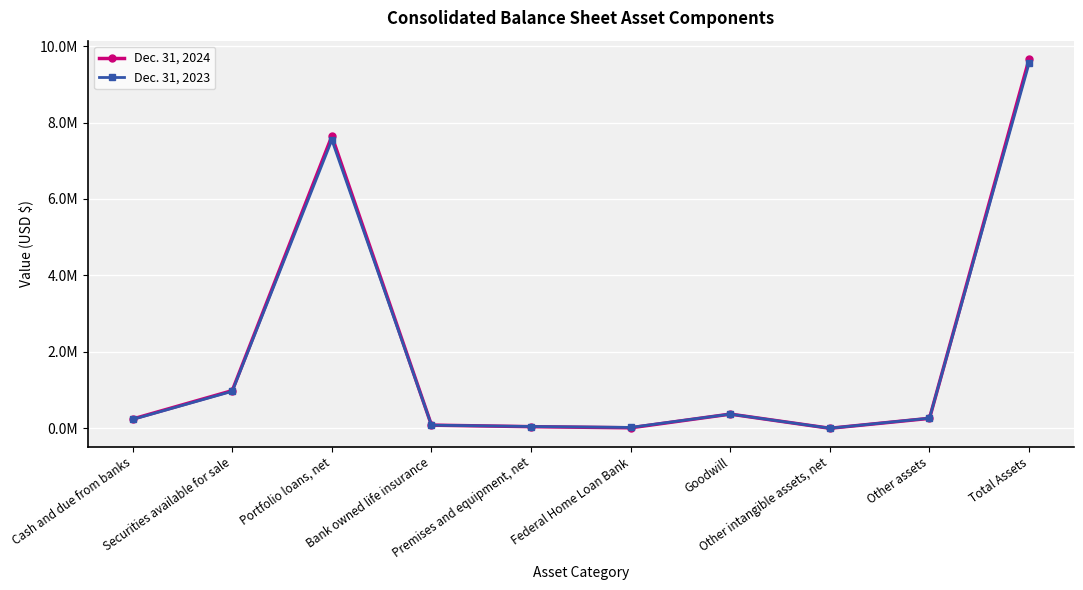

Is this an area chart (filled region under the line)?

No